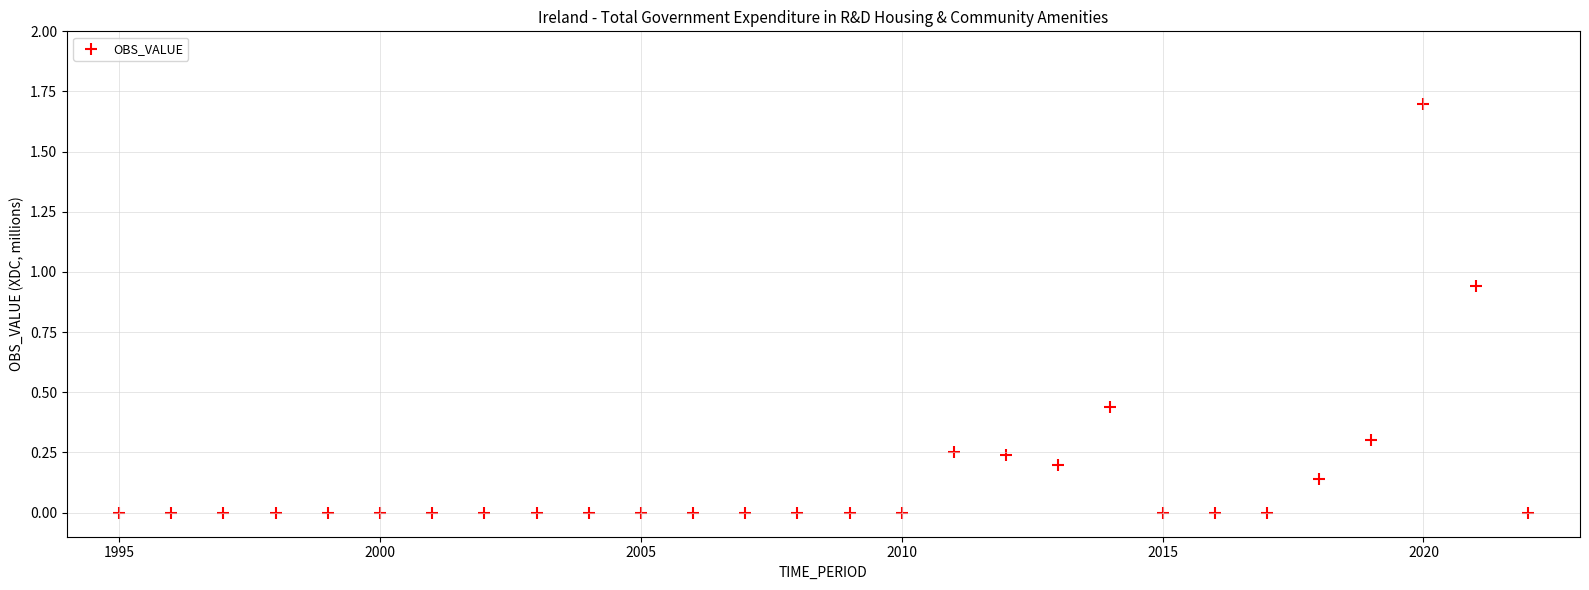

What is the range of X values (max minus min)?

27.0